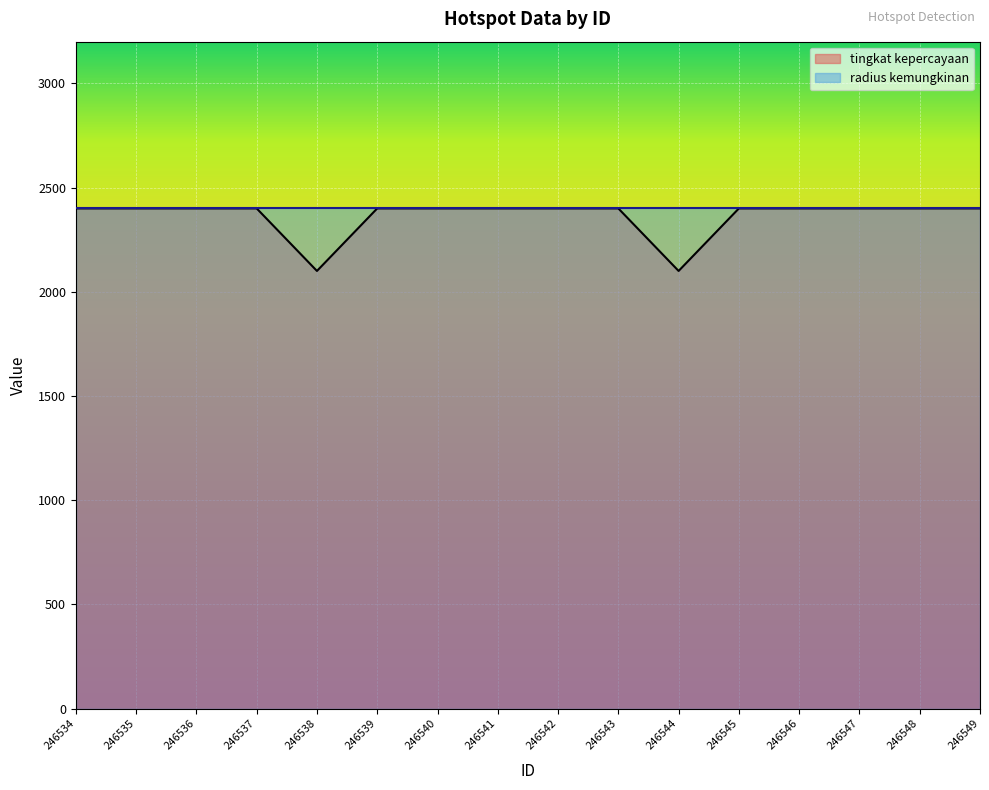

At which category does the chart reach its minimum across all series?

246538